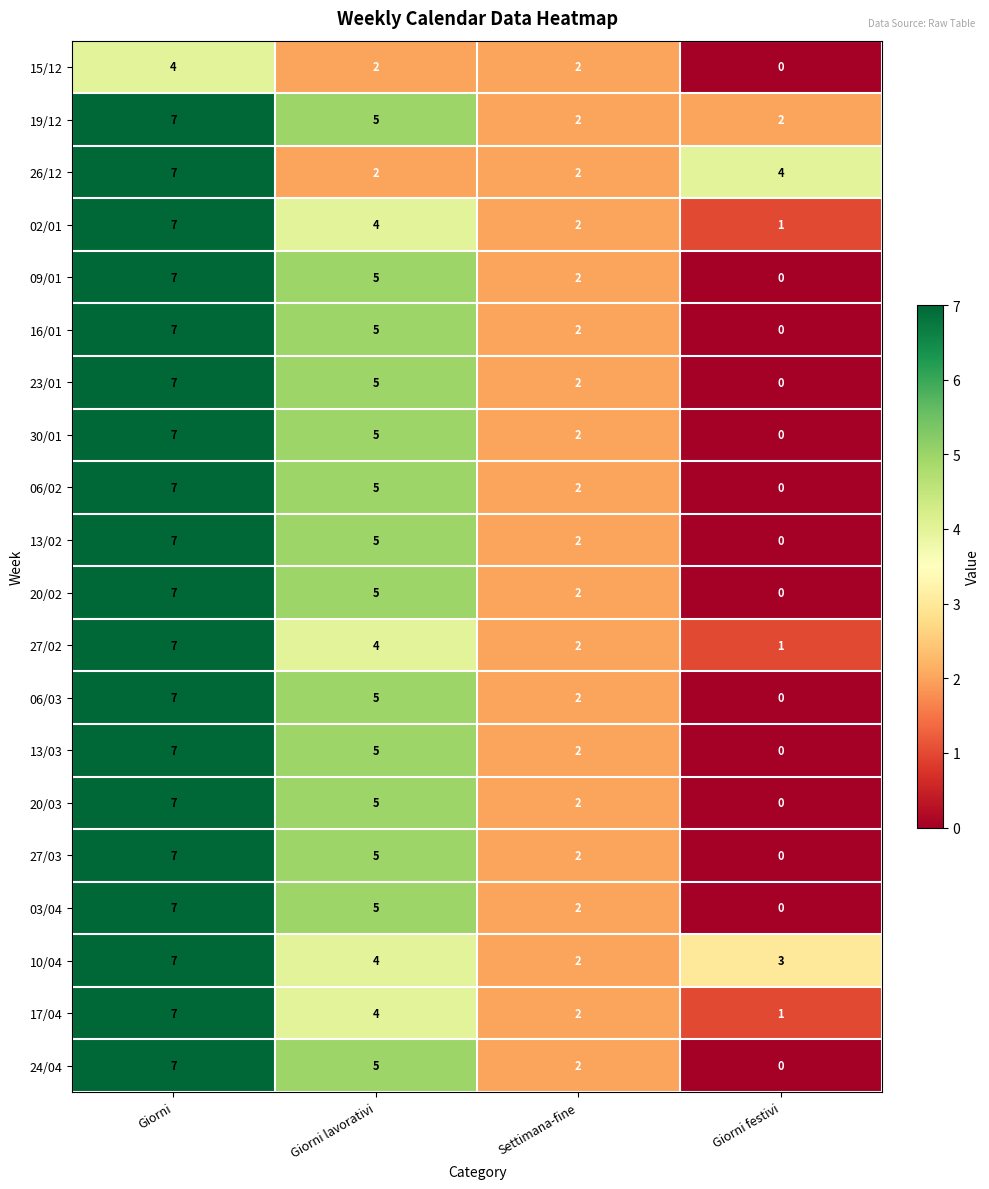

At which category is the sum across all series the highest?

Giorni